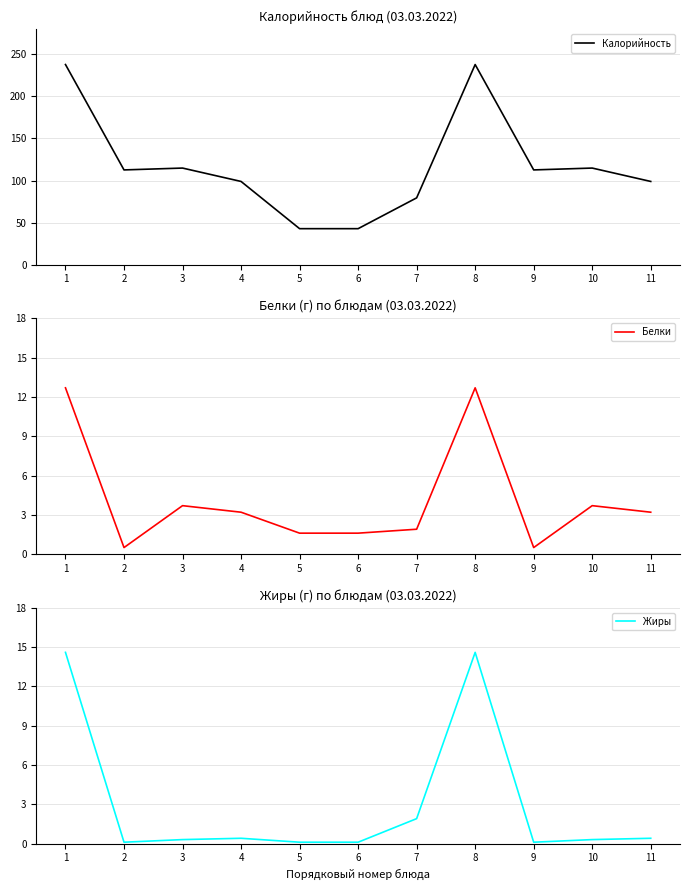

True or false: Калорийность has more than 1 points higher than both neighbors.

True